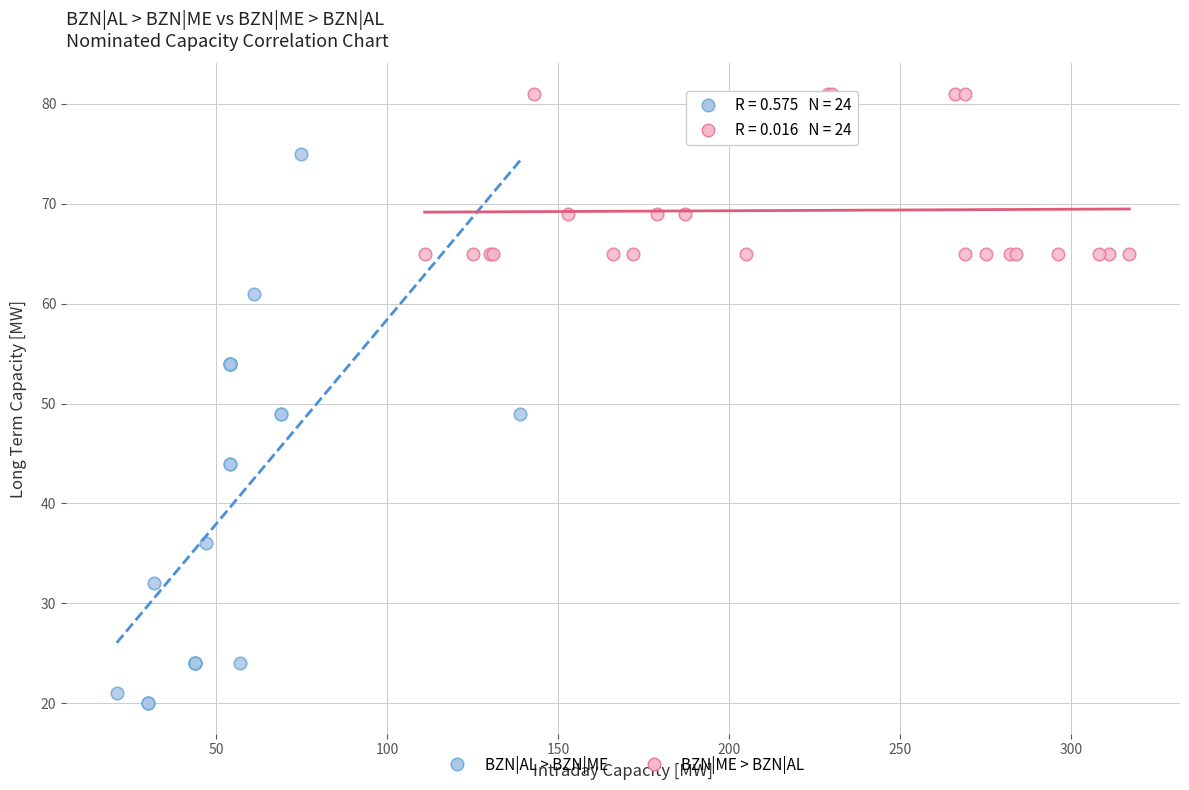

Which series has the largest Y range (max minus min)?

BZN|AL > BZN|ME